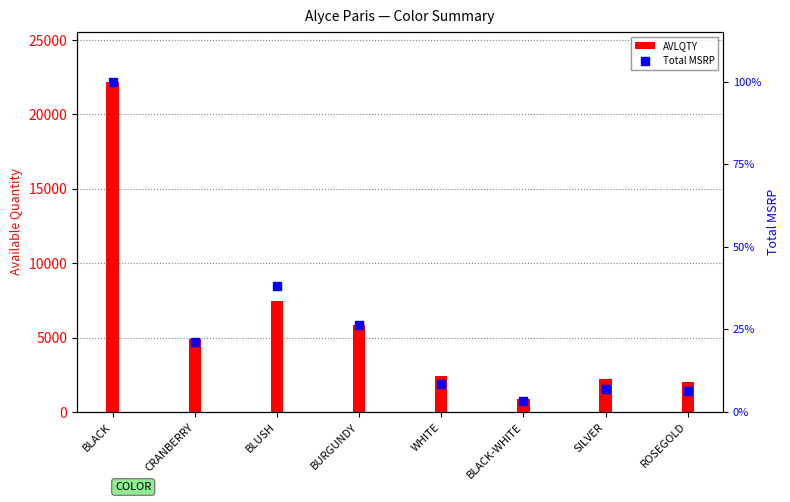

At which category is the sum across all series the highest?

BLACK